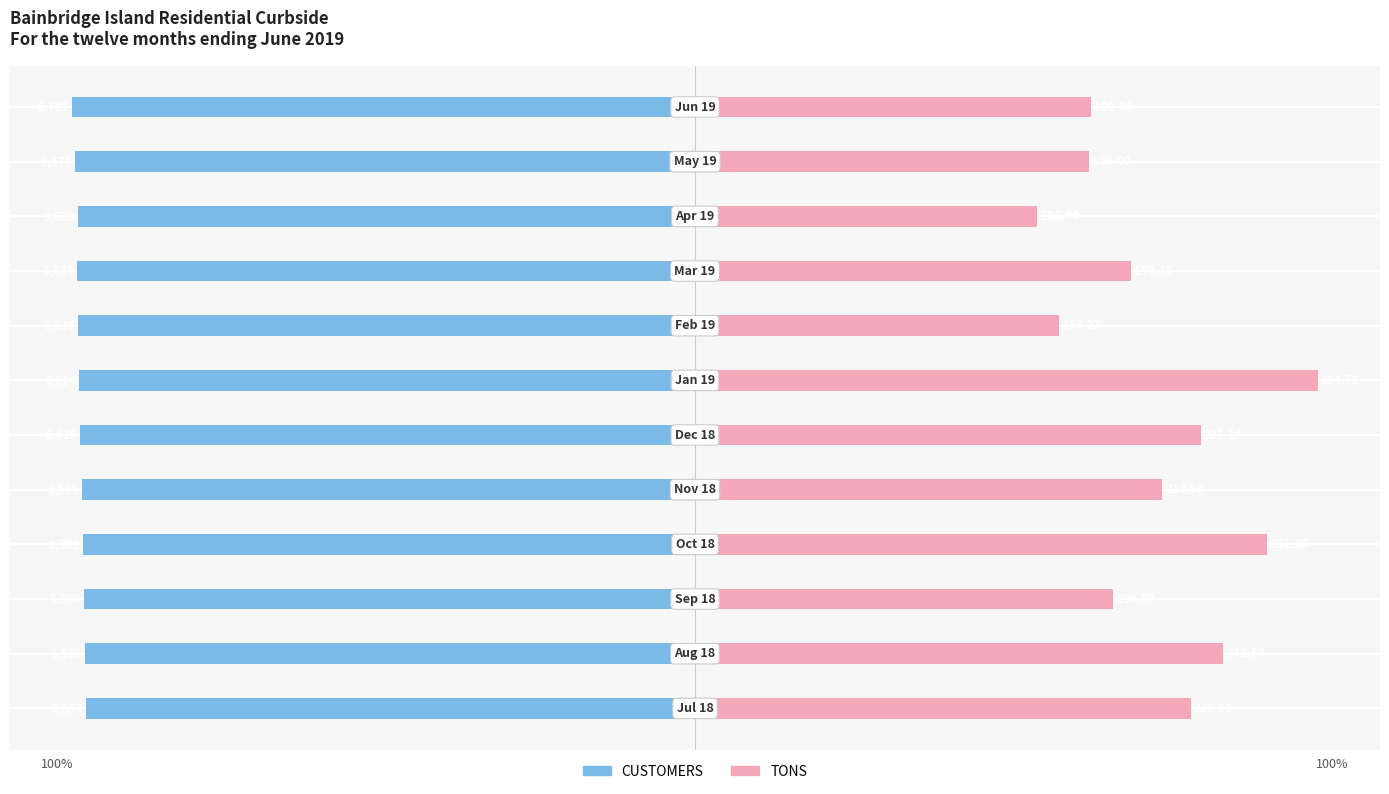

How many data points in CUSTOMERS are less than -98?

10